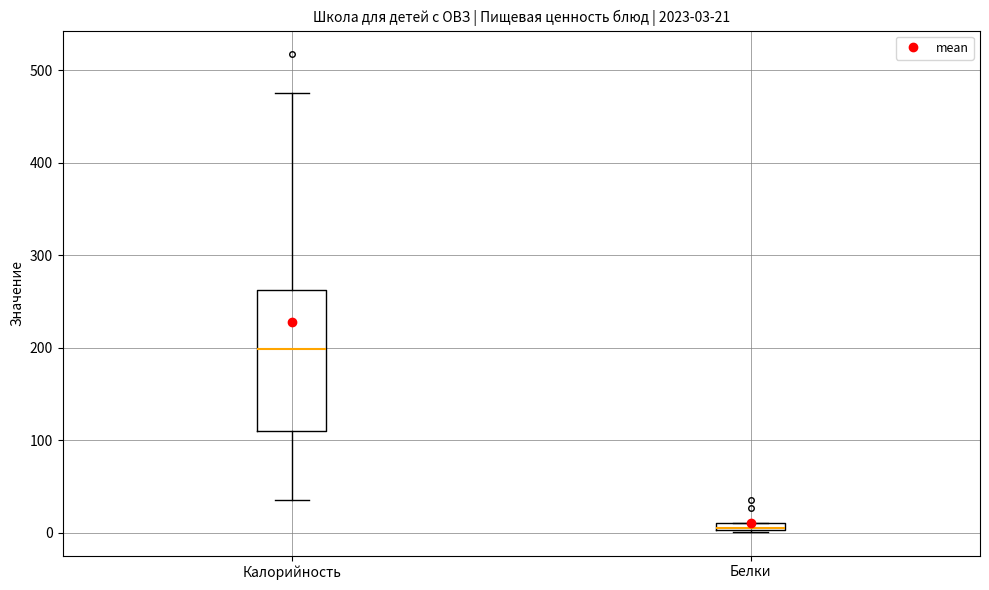

Which box is the tallest, from its lower edge to its upper edge?

Калорийность